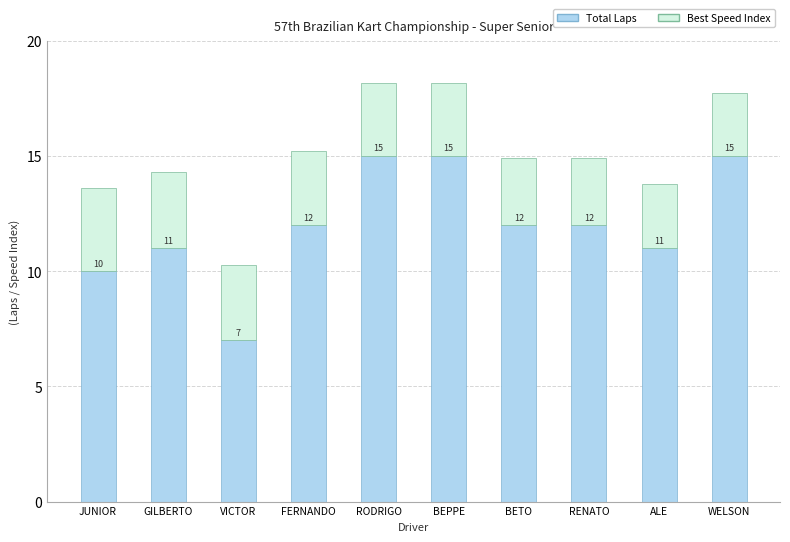

Reading left to right, what are the values for Total Laps?

JUNIOR=10.0	GILBERTO=11.0	VICTOR=7.0	FERNANDO=12.0	RODRIGO=15.0	BEPPE=15.0	BETO=12.0	RENATO=12.0	ALE=11.0	WELSON=15.0